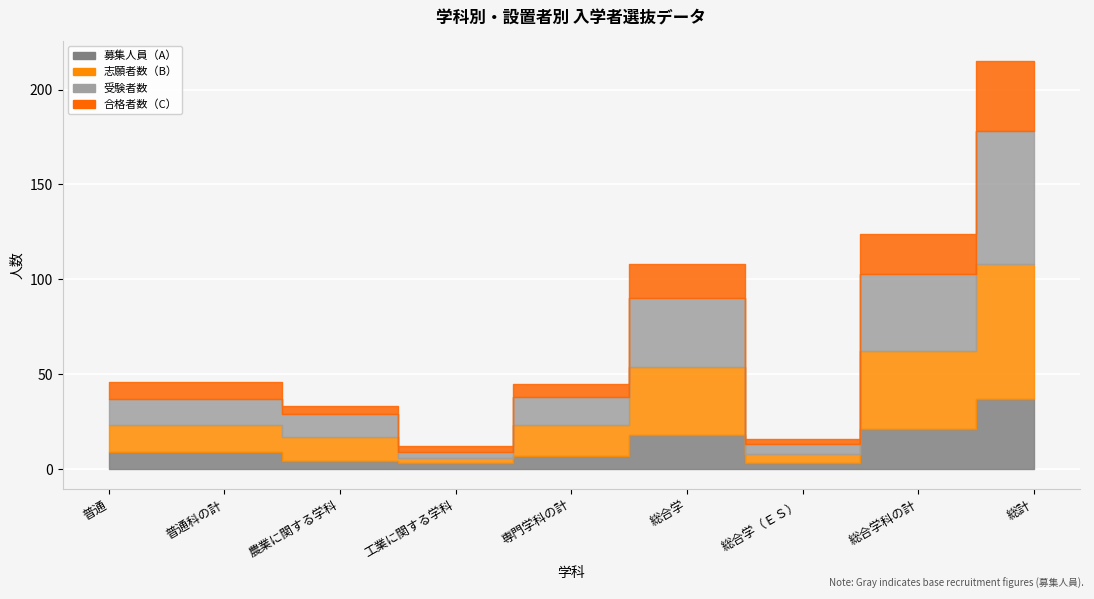

How many interior local valleys does the 募集人員（A） series have?

2